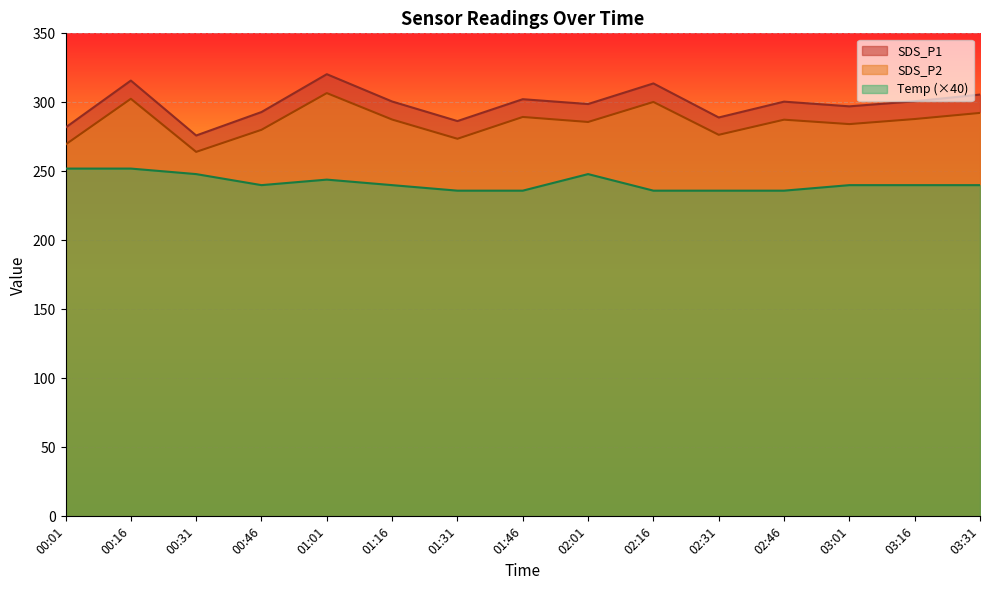

Rank the series by their average value, from lowest to highest.

Temp (×40), SDS_P2, SDS_P1